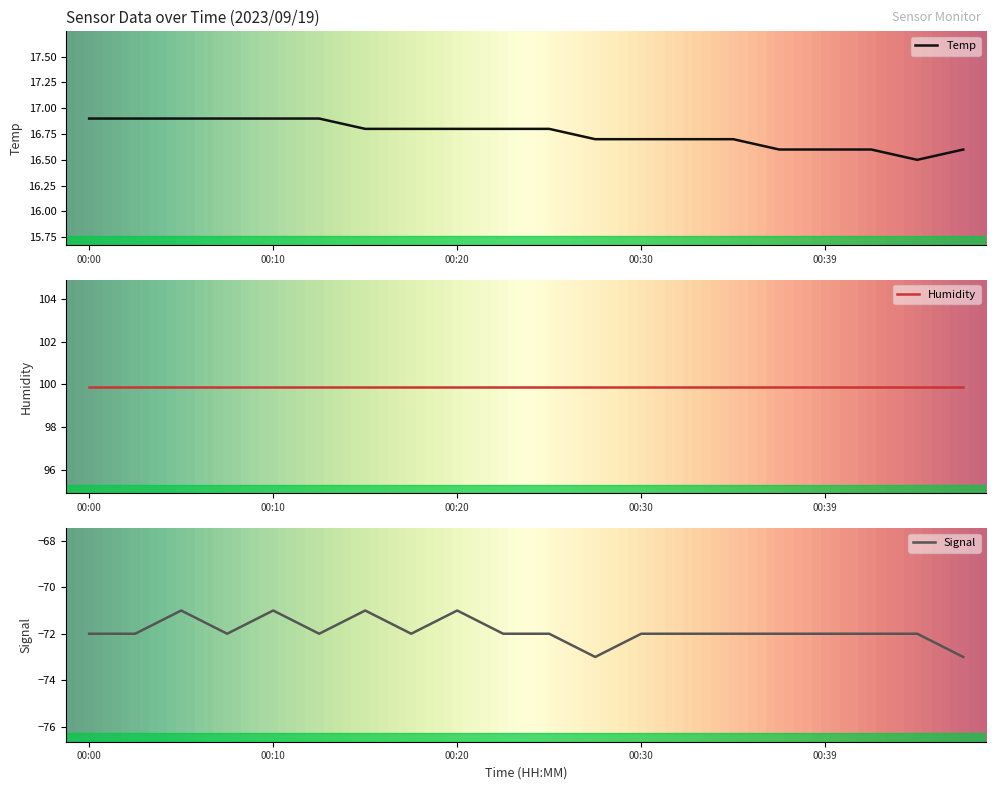

True or false: Temp and Signal cross at least once.

False